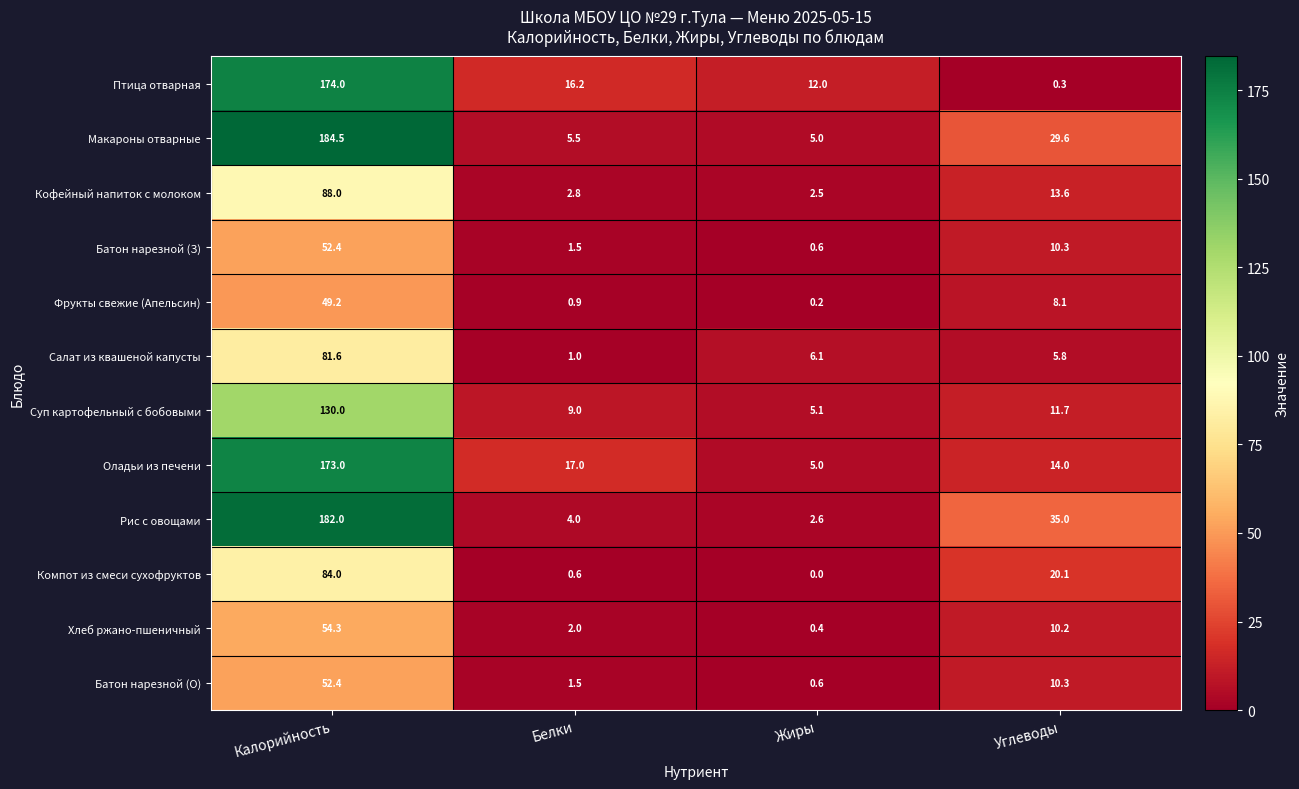

How many values in the Кофейный напиток с молоком series exceed 13?

2